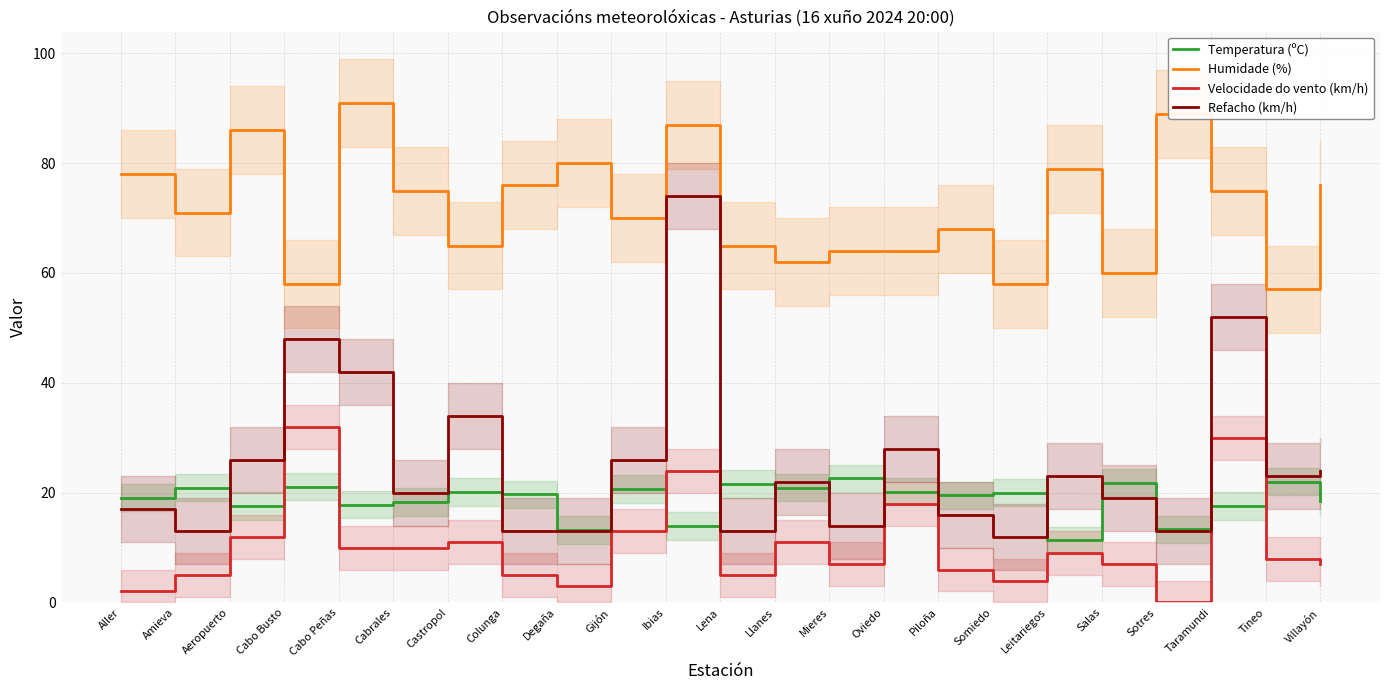

What position from the left is Somiedo?

17